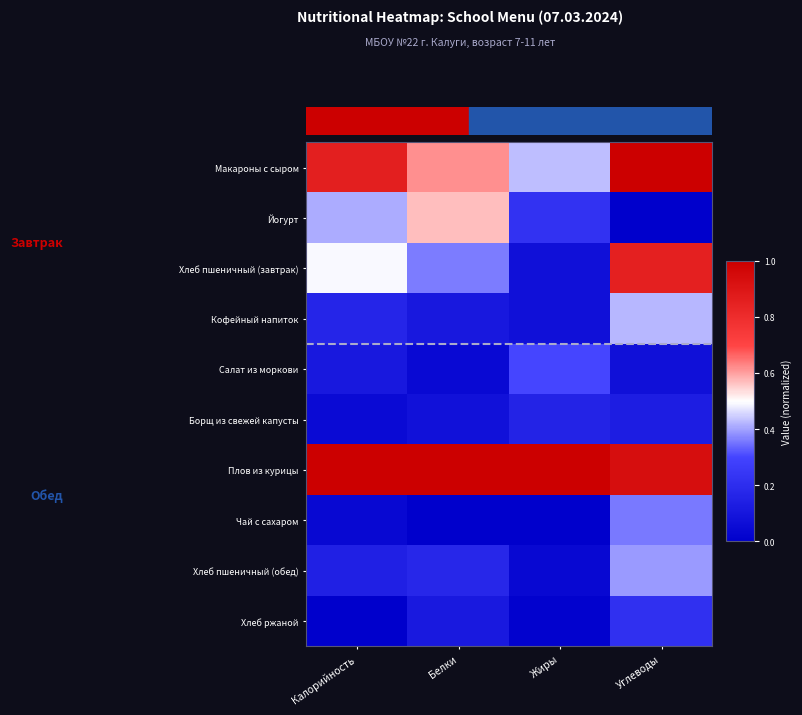

Which has a higher value, Жиры or Белки?

Белки